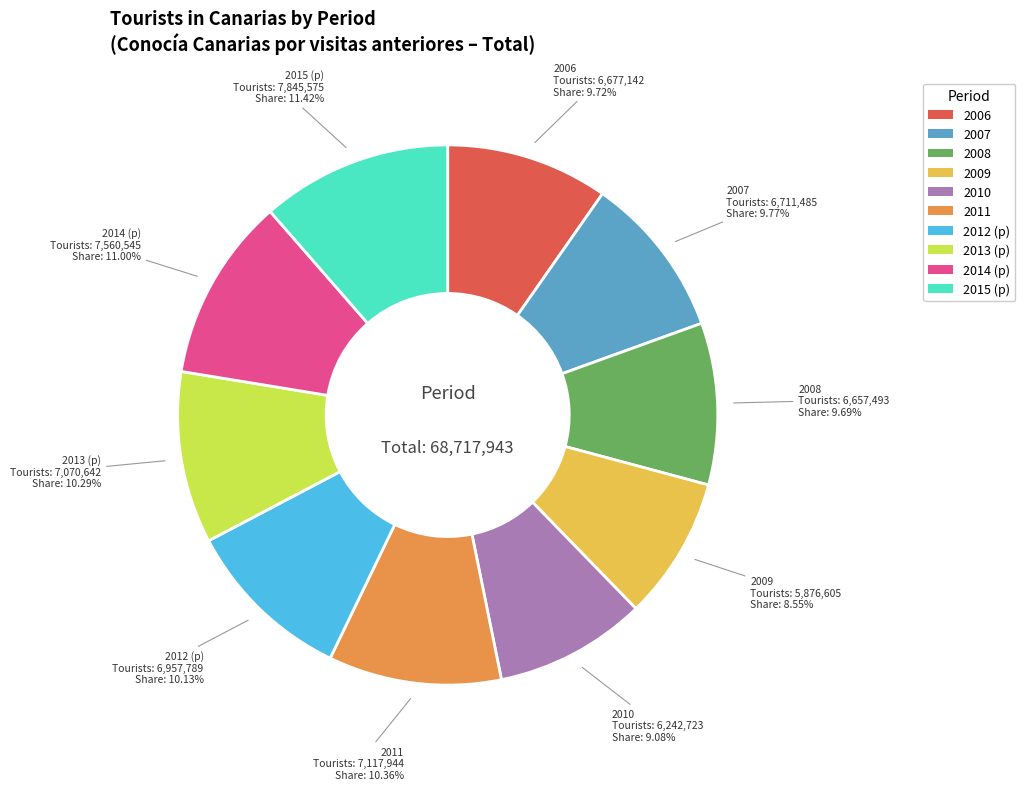

Which category has the smallest portion of the pie?

2009